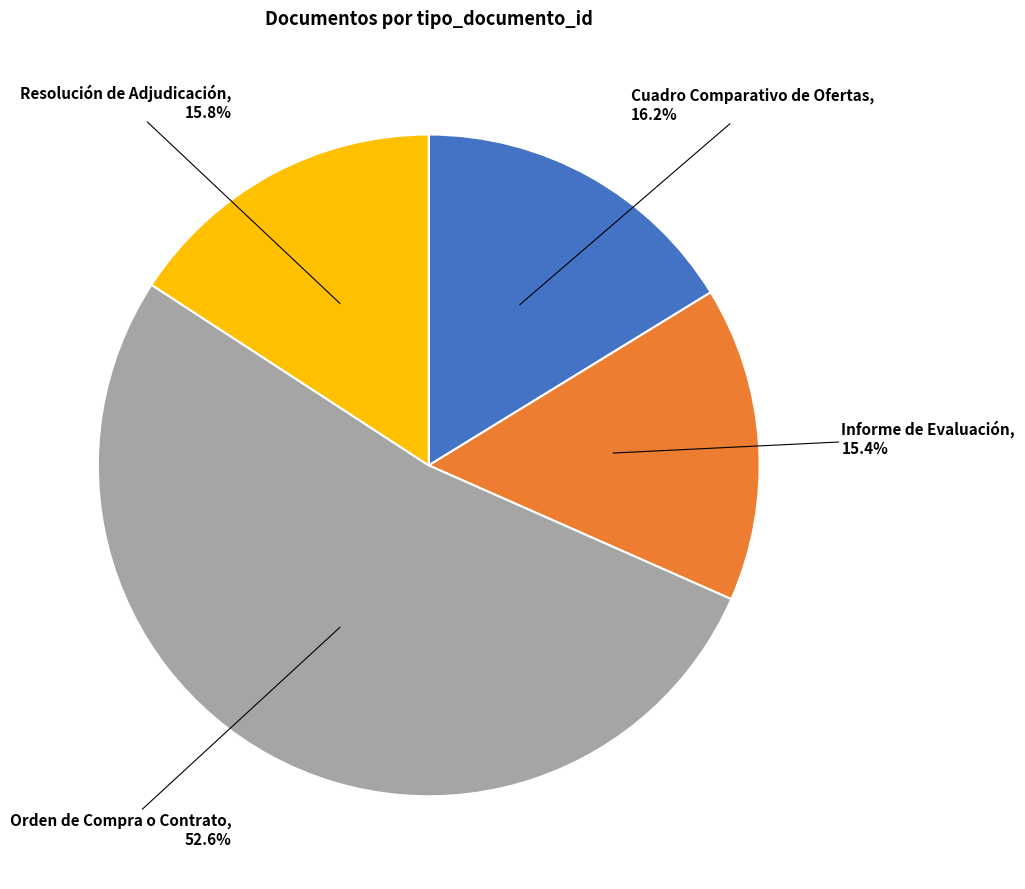

Is there a majority slice in this chart?

Yes